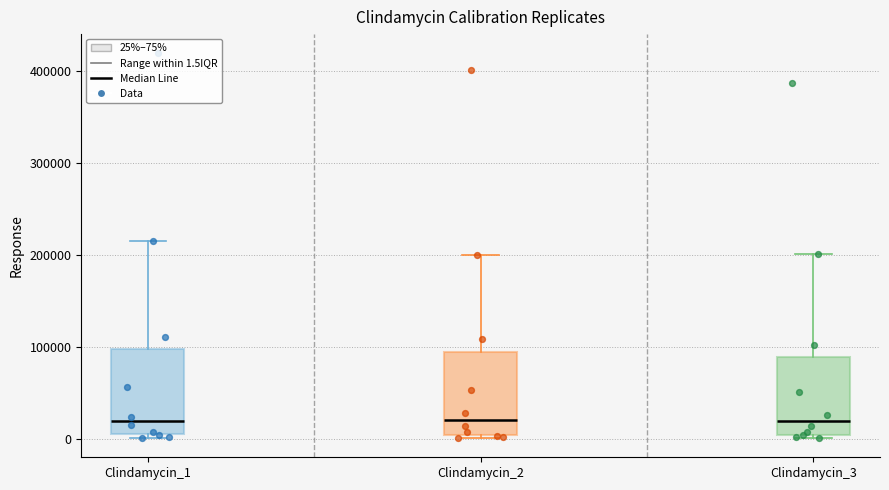

Reading left to right, transcribe this box plot: for each box, give where its median line is, the range the box spans, and where its two whiskers end, as read against the y-axis. The values are not printed on the chart, so give them approximately, as read against the axis.

Clindamycin_1: median 20000, box 0 to 100000, whiskers 0 (just below the box's lower edge) to 220000
Clindamycin_2: median 20000, box 0 to 90000, whiskers 0 (just below the box's lower edge) to 200000
Clindamycin_3: median 20000, box 0 to 90000, whiskers 0 (just below the box's lower edge) to 200000